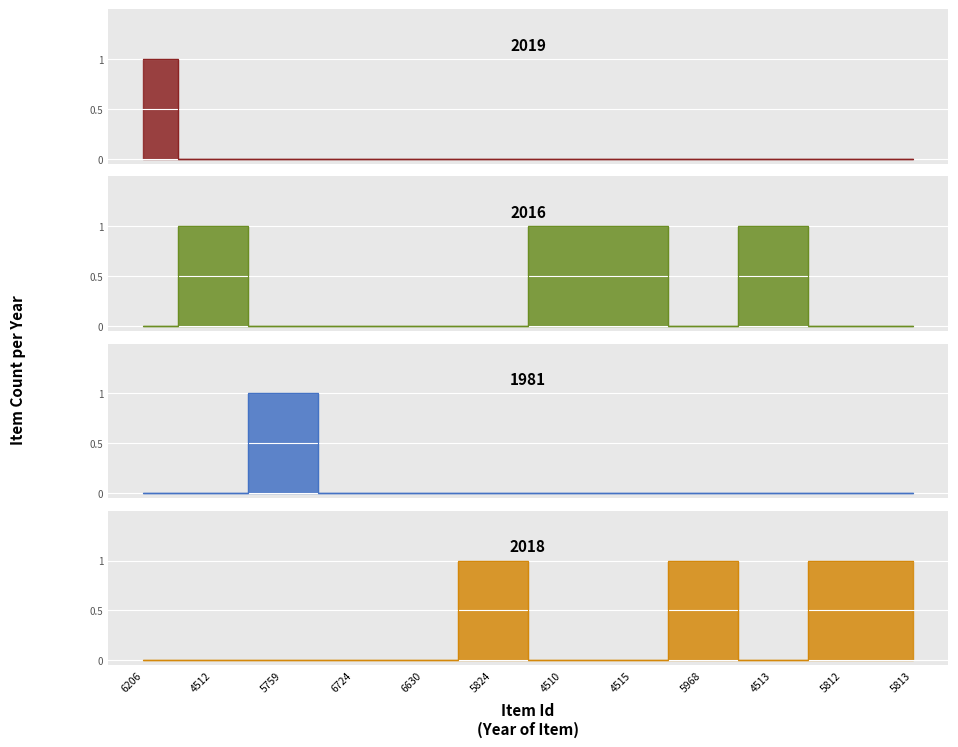

The value of 1981 at 6630 is -1. True or false?

False